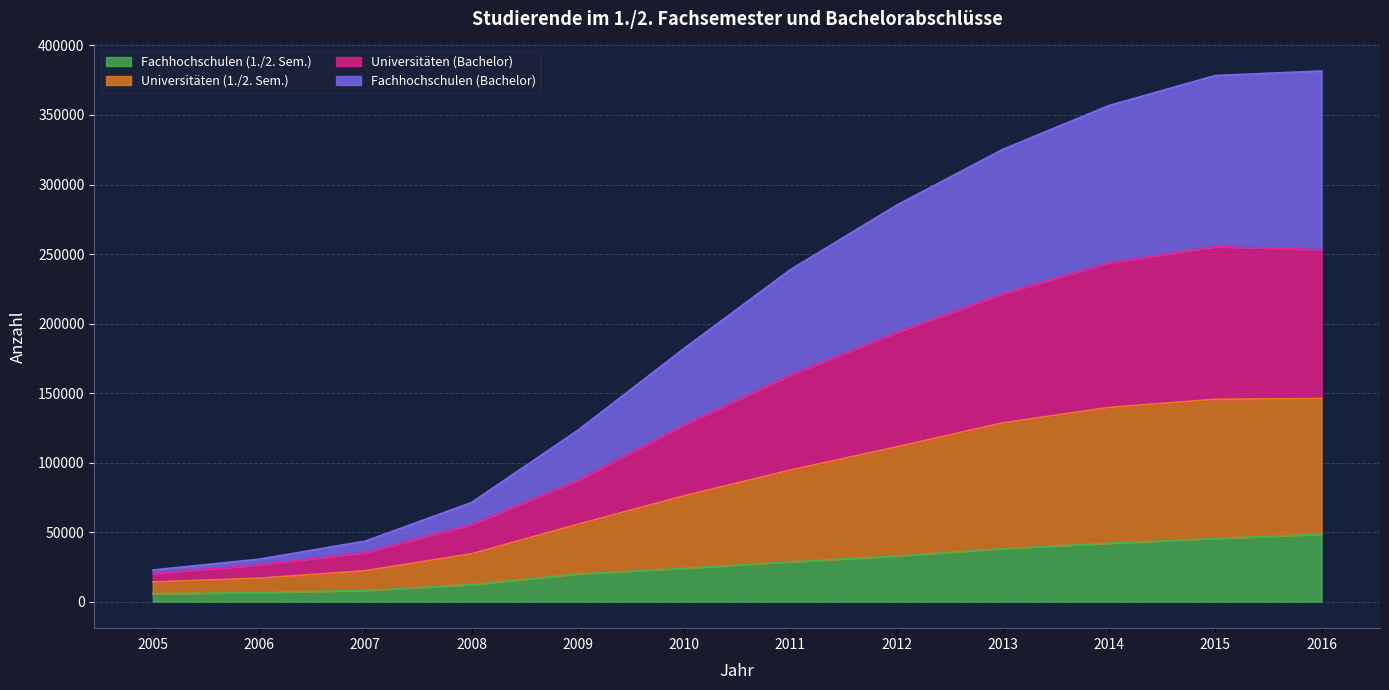

What are all the series names shown in the legend?

Fachhochschulen (1./2. Sem.), Universitäten (1./2. Sem.), Universitäten (Bachelor), Fachhochschulen (Bachelor)